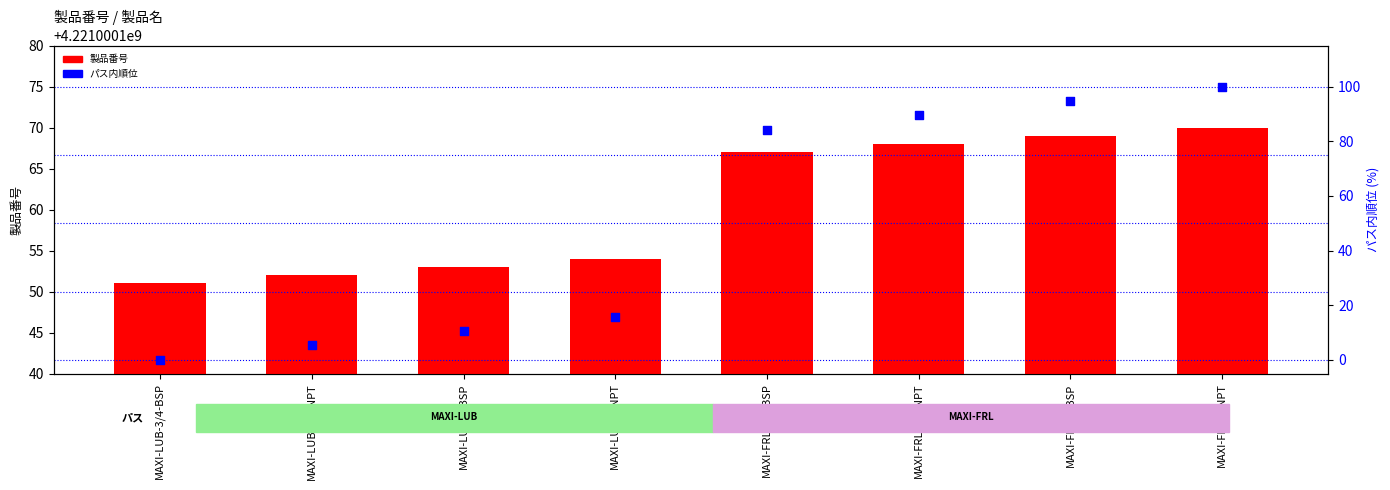

What are all the series names shown in the legend?

製品番号, パス内順位